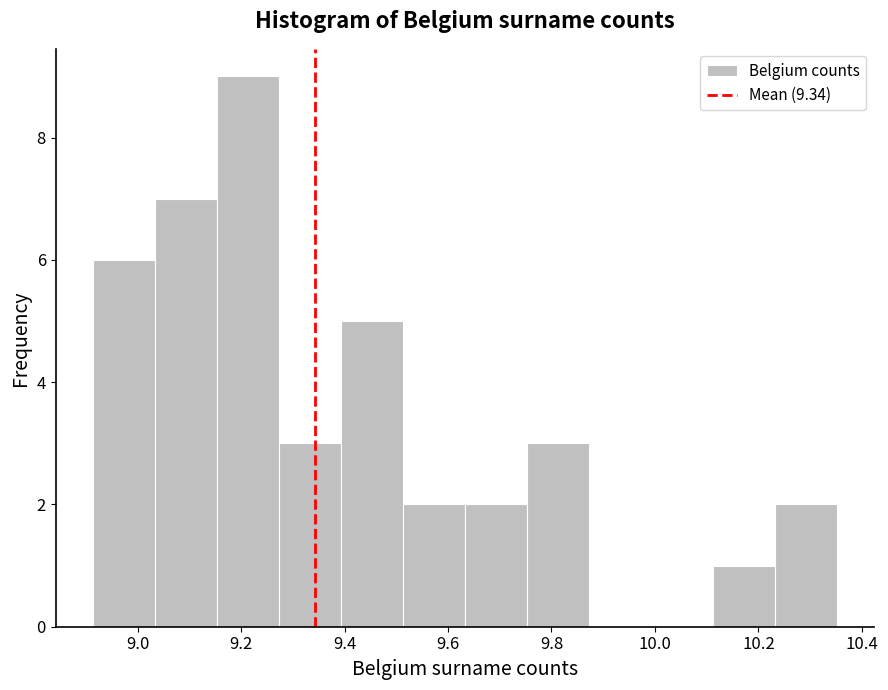

What is the height of the bar covering 8.92 to 9.04 on the x-axis? Neither the bar edges nor the heights are printed on the chart, so give them approximately, as read against the axes.

6